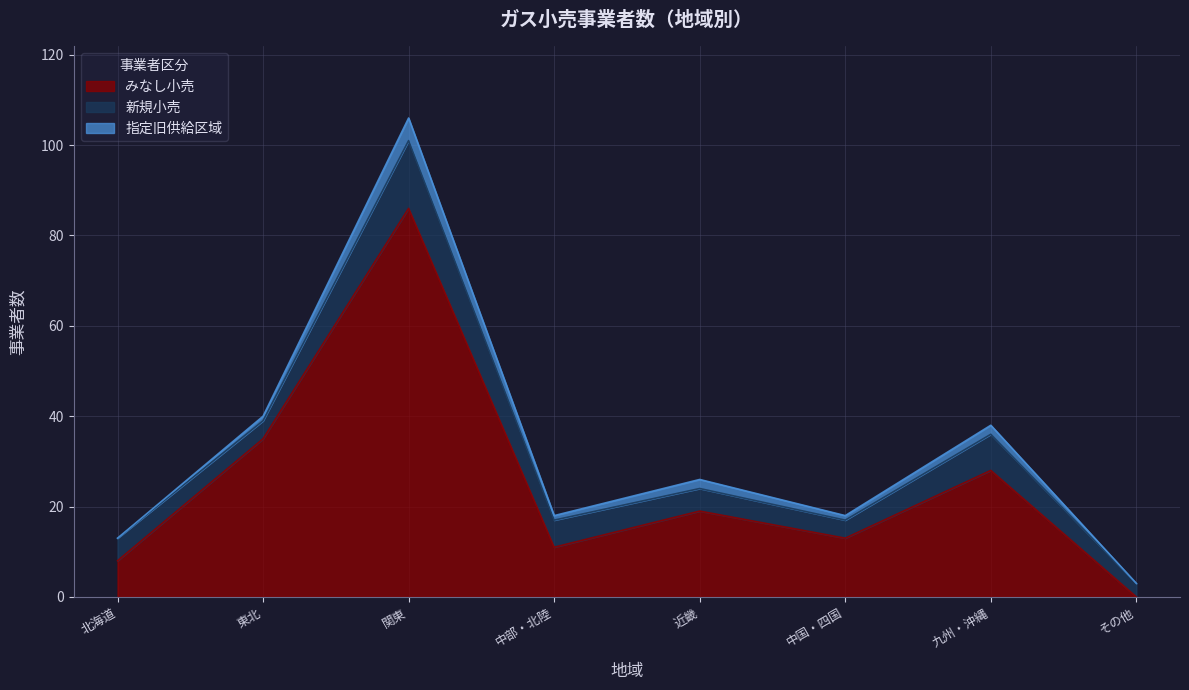

At which label is みなし小売 closest to 43?

東北